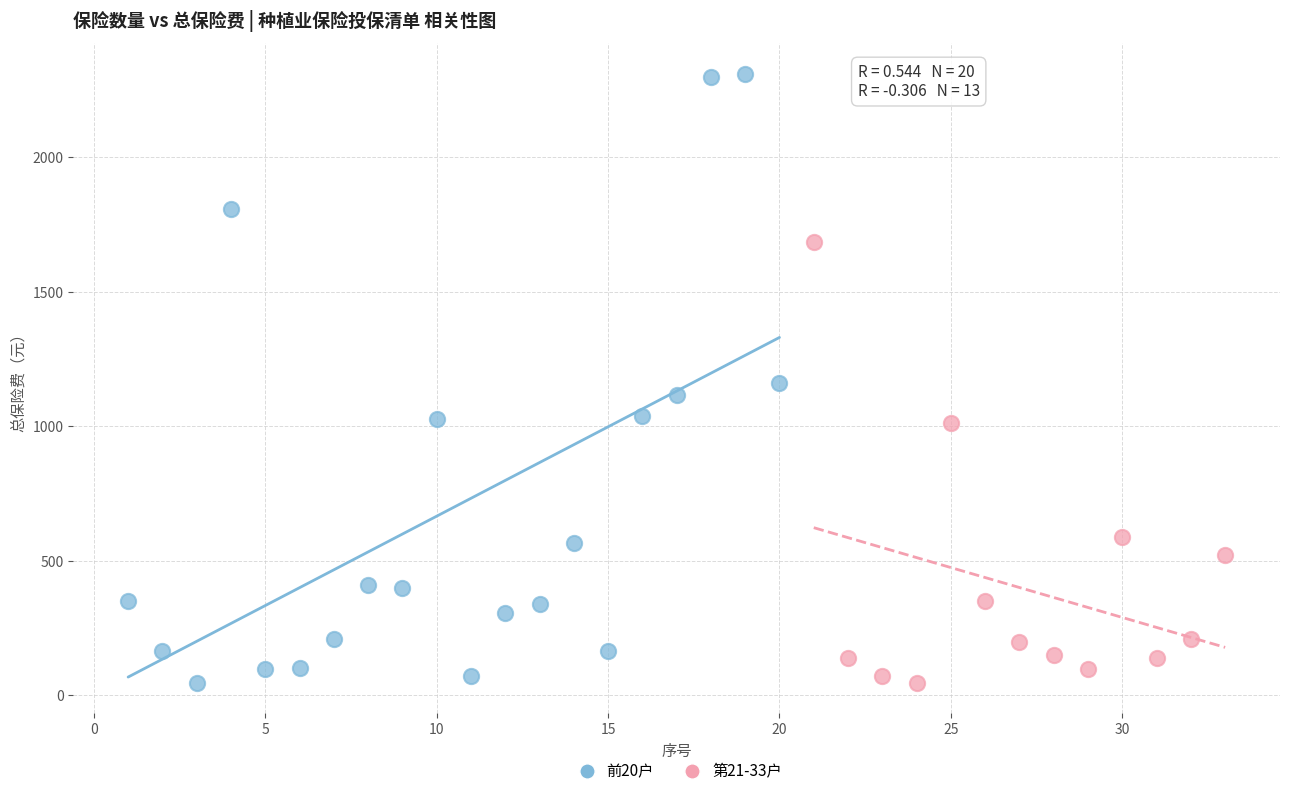

Which series has the widest spread of Y values?

前20户